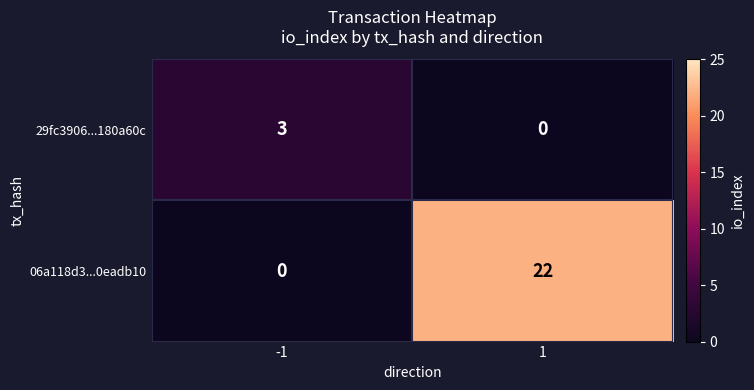

The value of 29fc3906...180a60c at 1 is 1. True or false?

False